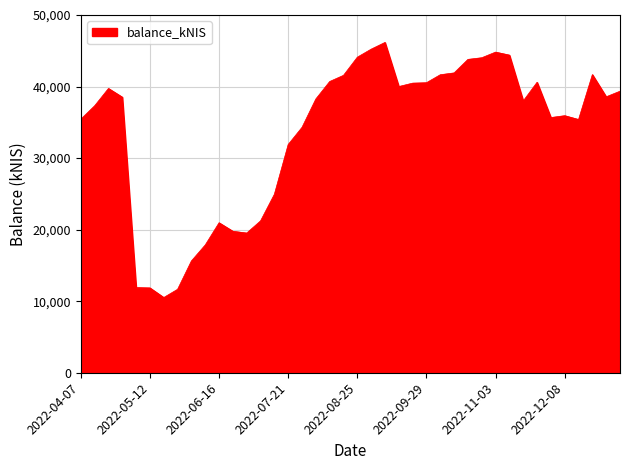

What is the maximum value shown in the chart?

46165.9